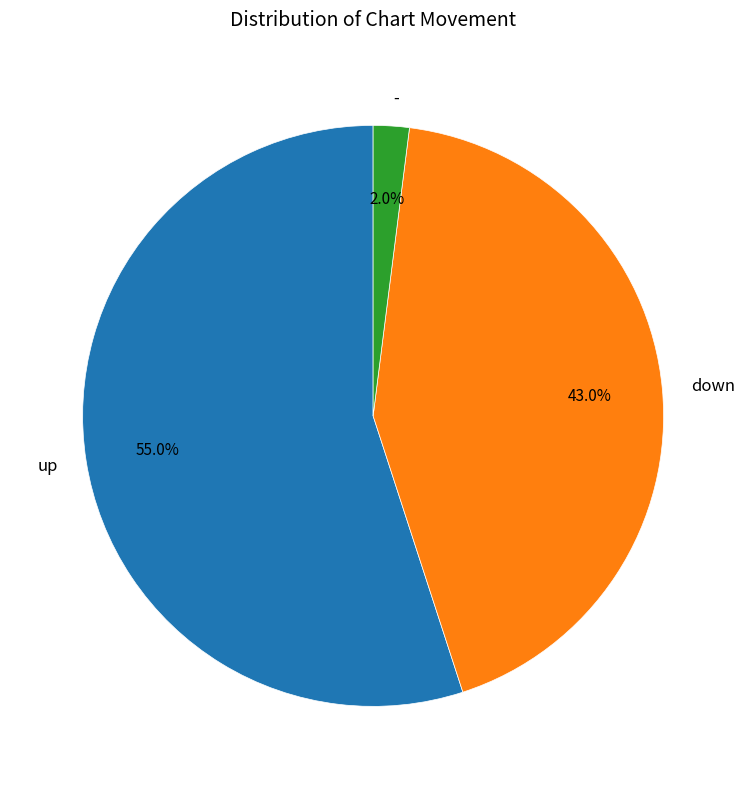

What is the largest slice in the pie chart?

up